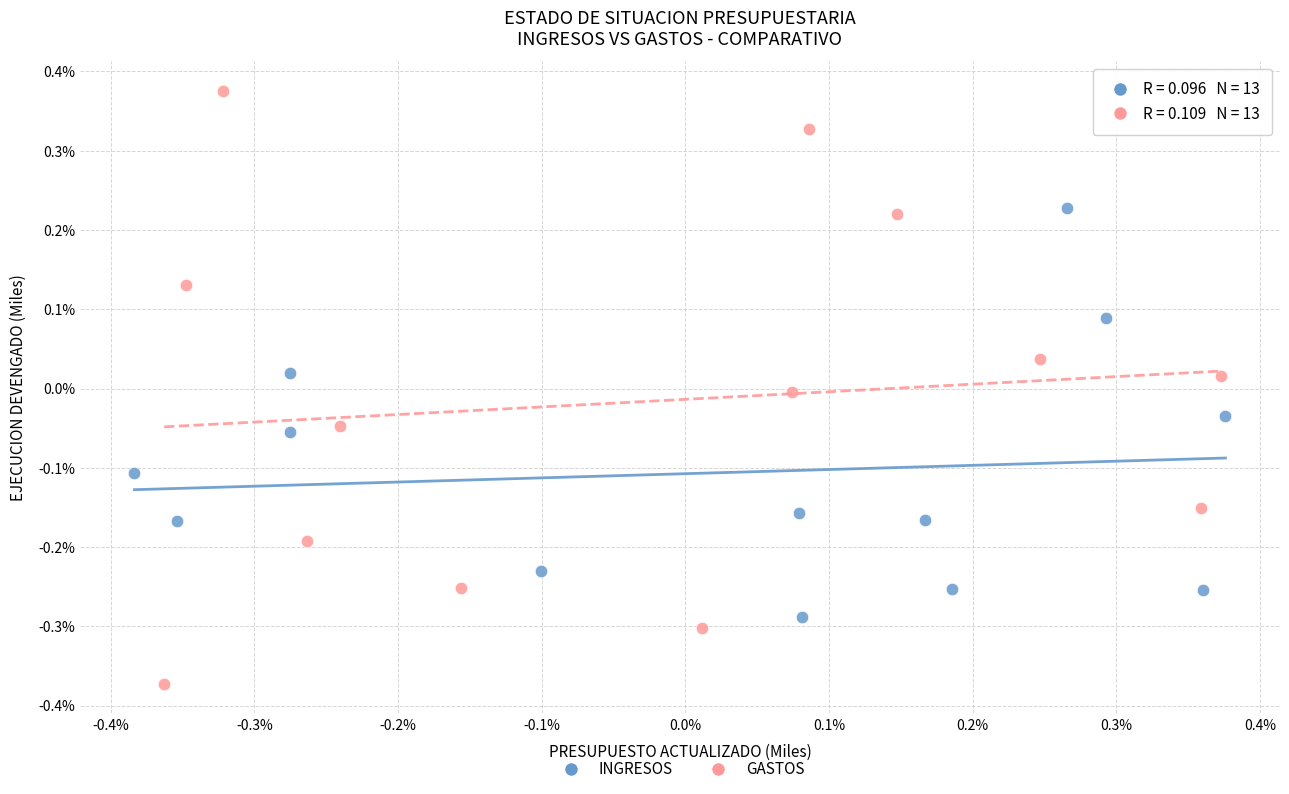

Which series has the largest Y range (max minus min)?

GASTOS